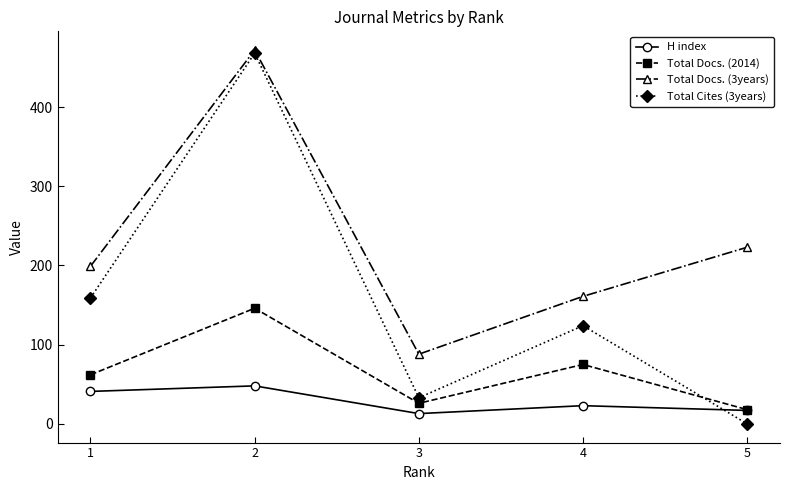

Between 2 and 3, which series saw the biggest shift?

Total Cites (3years)